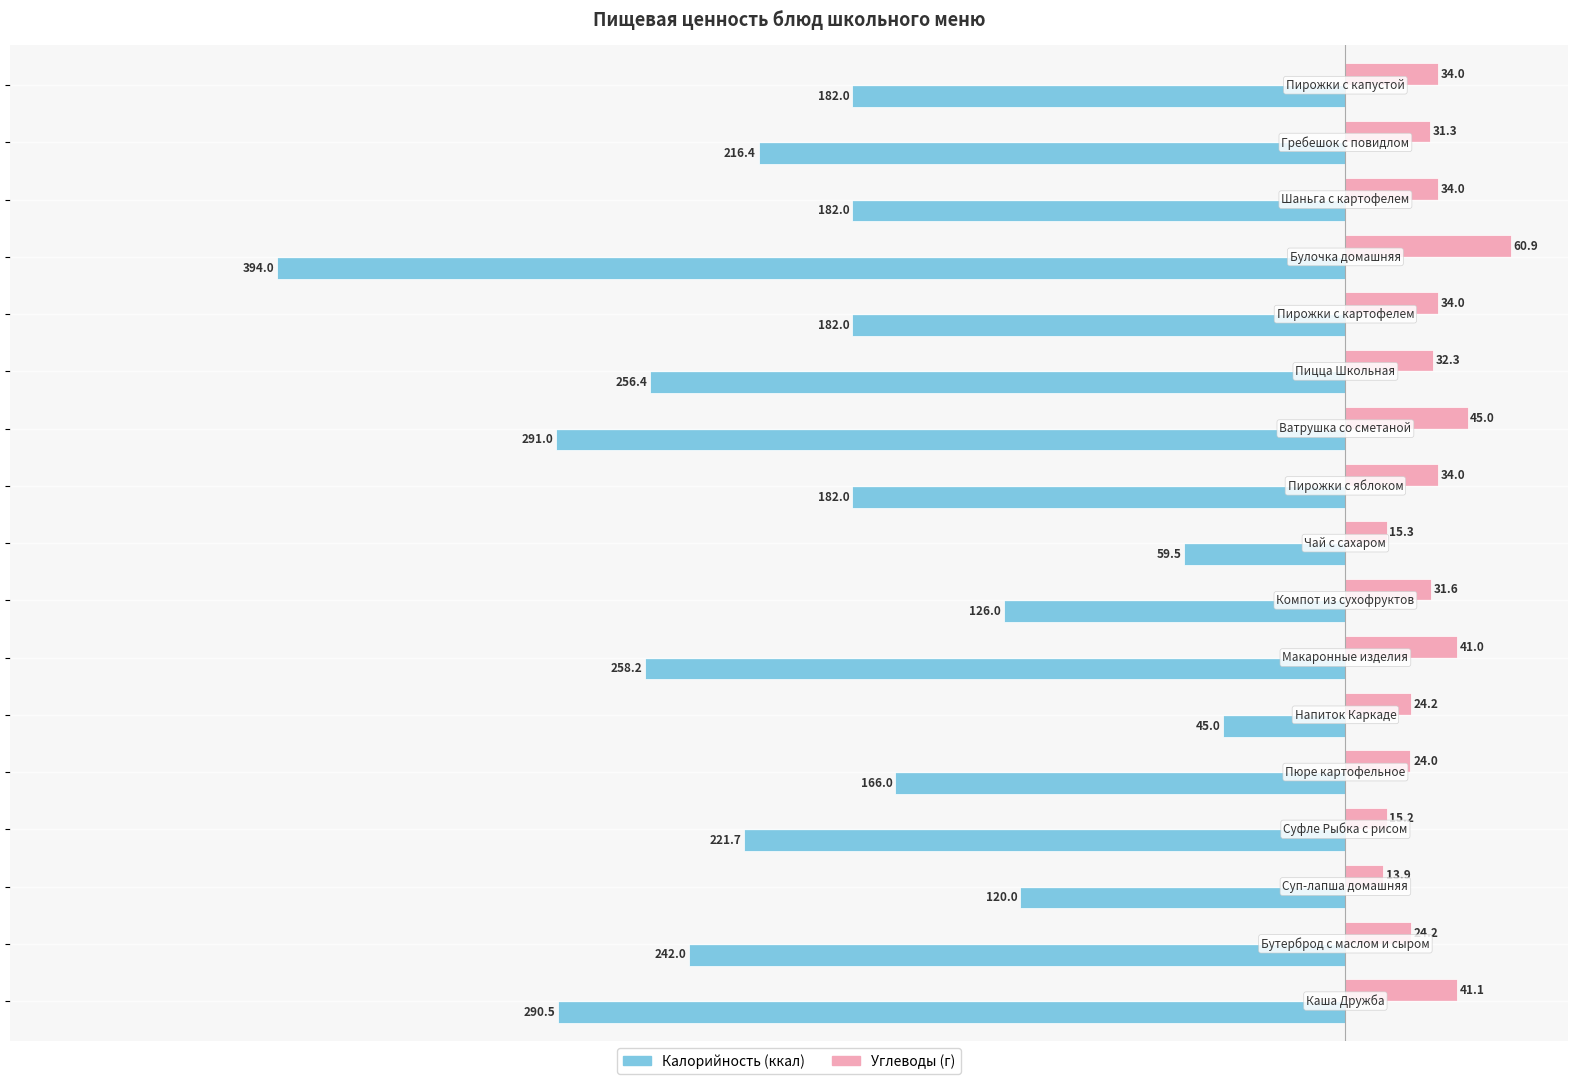

What is the maximum value shown in the chart?

60.9